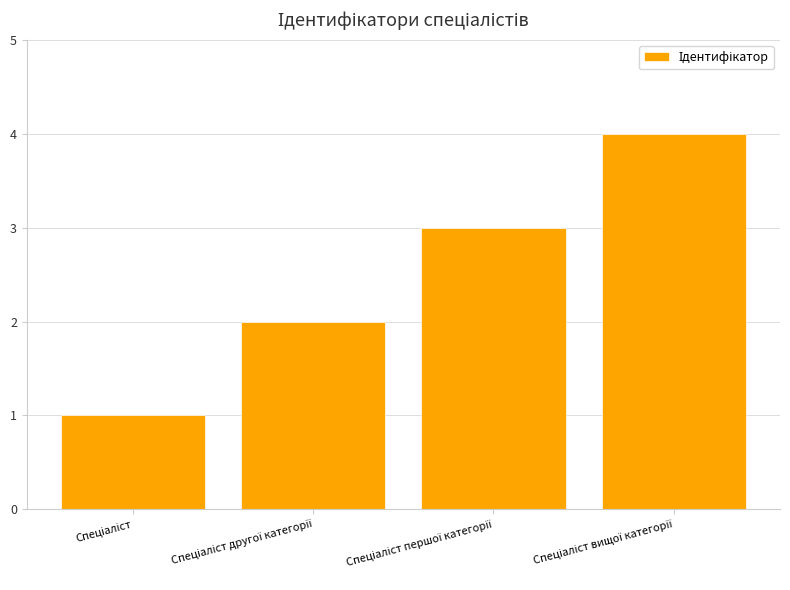

What is the greatest value displayed?

4